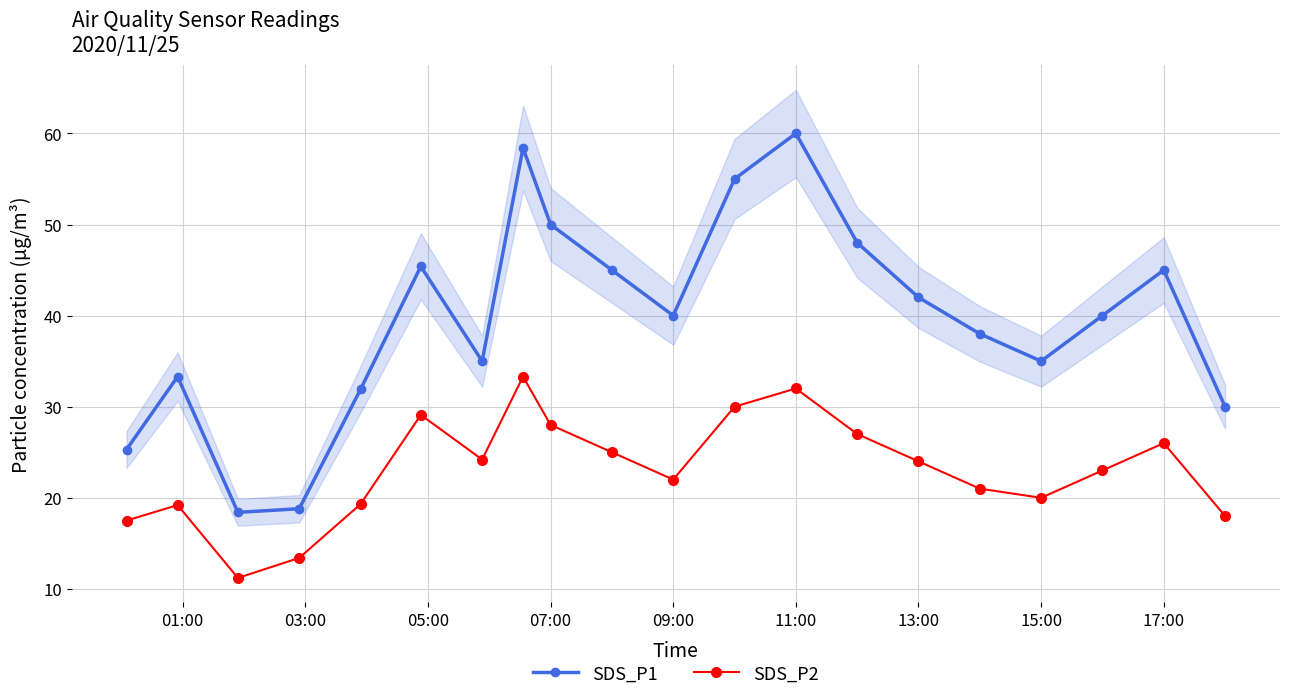

True or false: SDS_P2 has a value of 20.0 at 15:00.

True